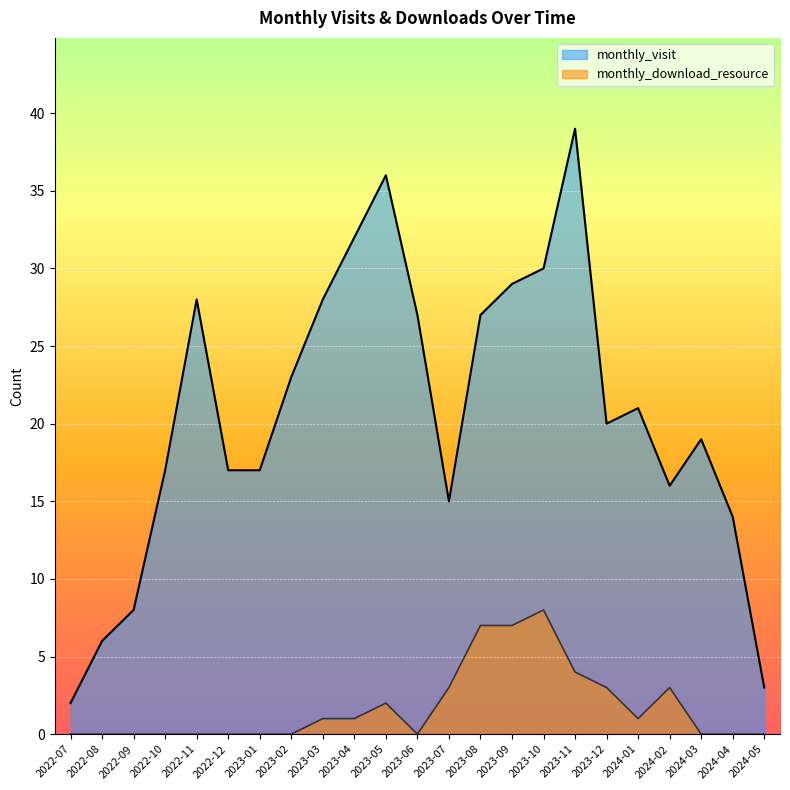

What is the label of the 21st point from the left?

2024-03